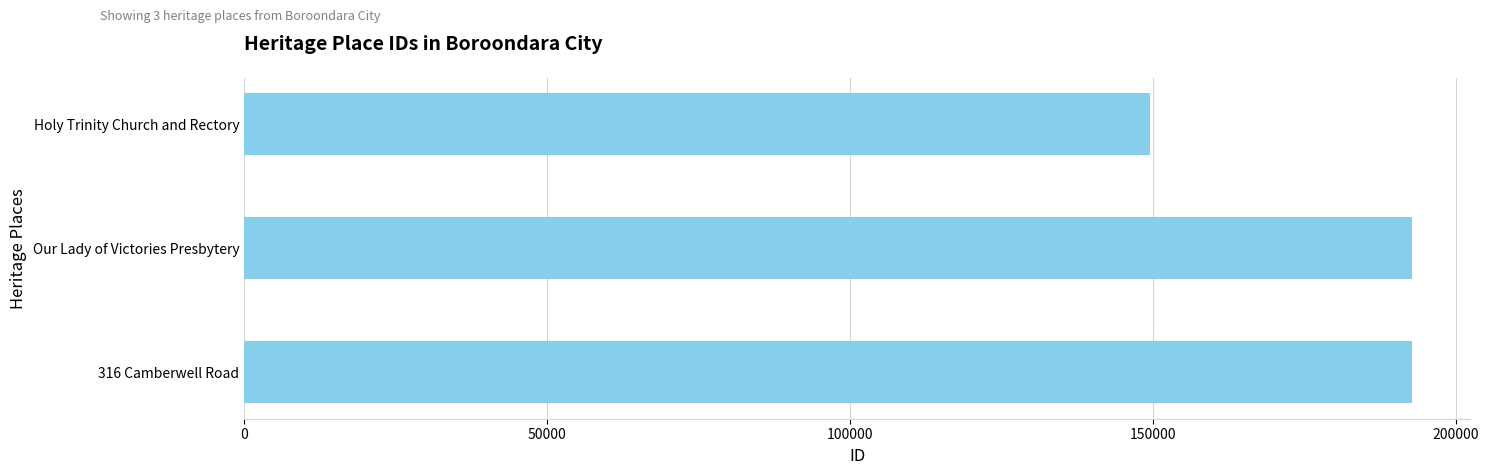

Is it true that the value at 316 Camberwell Road is 192667?

True